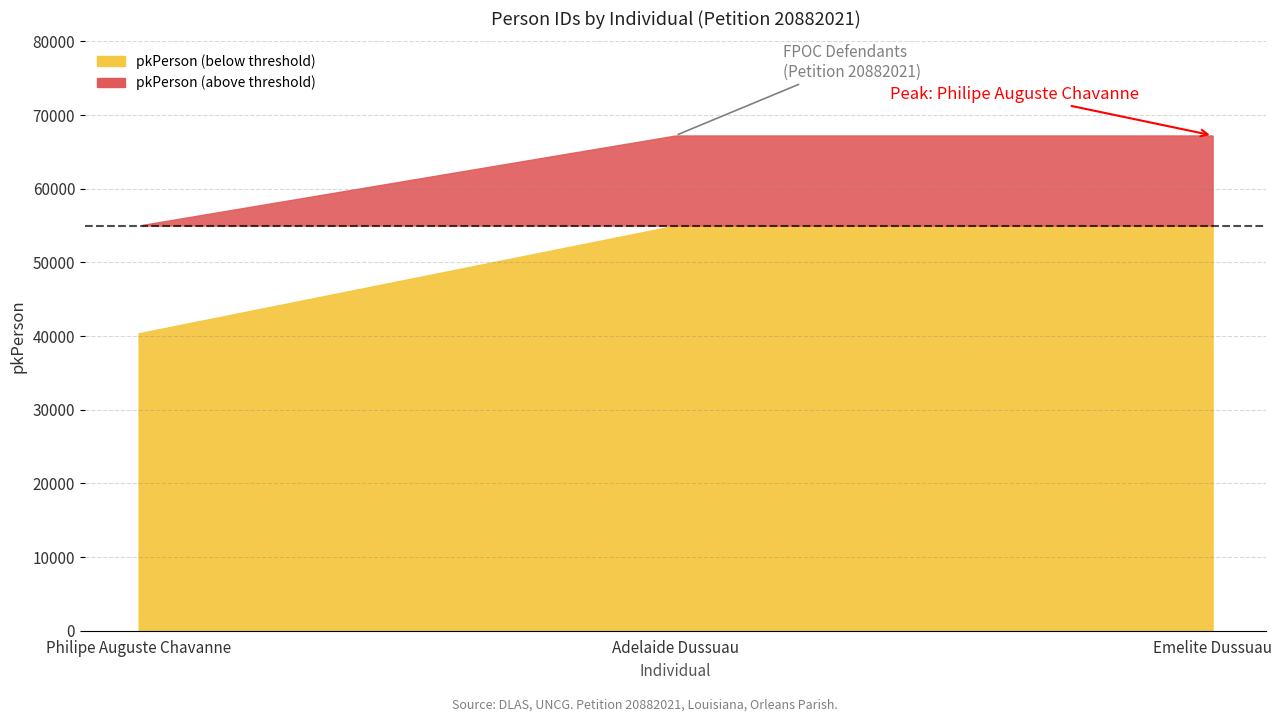

The value at Emelite Dussuau is 27360. True or false?

False